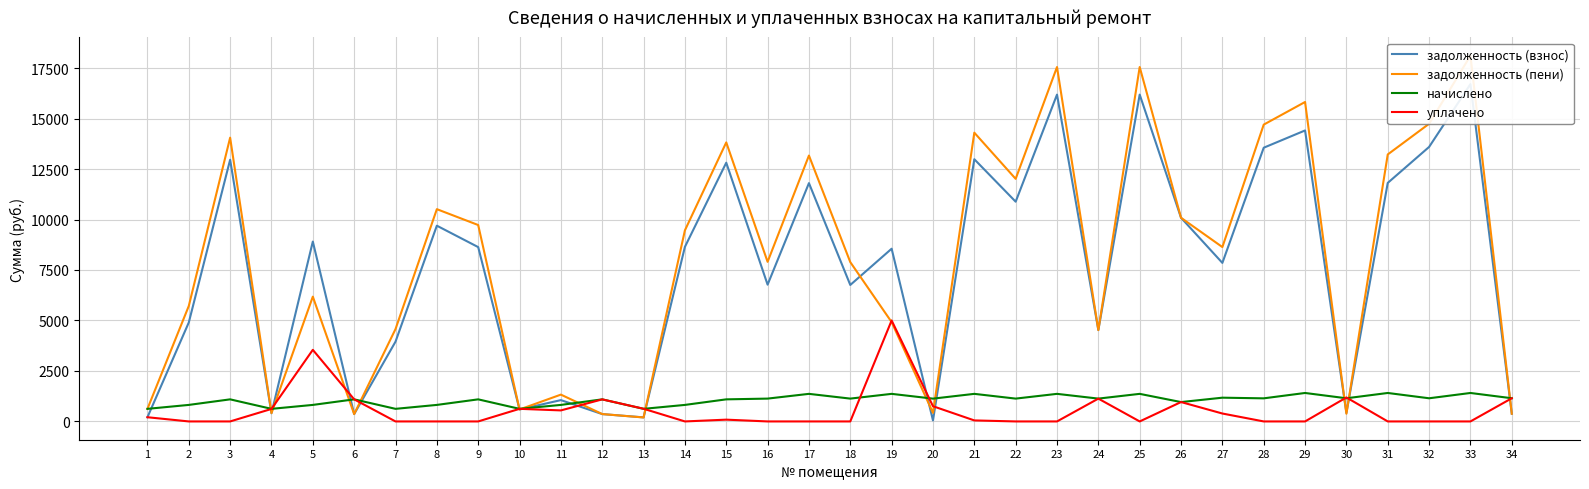

Rank the series at 12 from lowest to highest value.

задолженность (взнос), задолженность (пени), уплачено, начислено